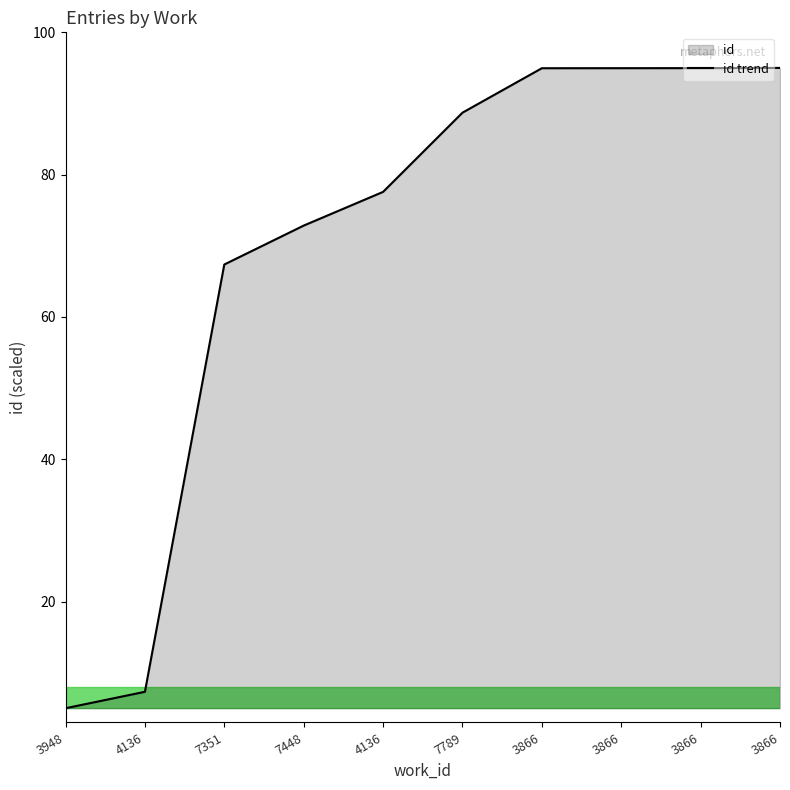

Between 7351 and 3866, which is larger?

3866